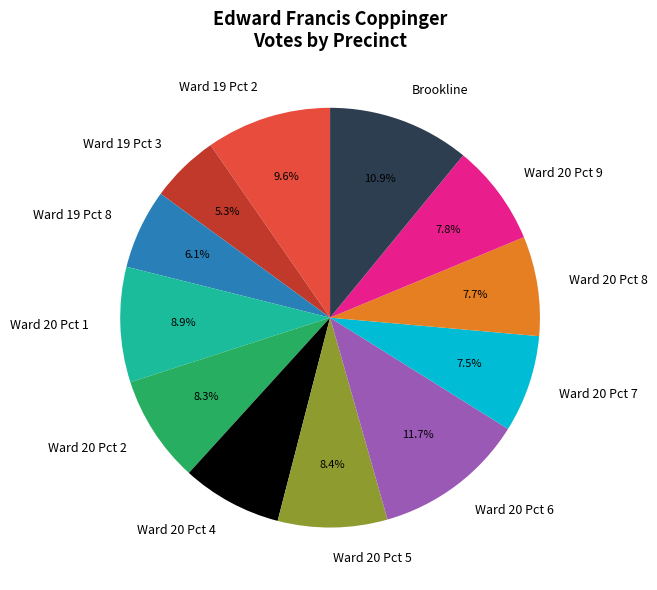

Approximately how many times larger is the value at Brookline compared to Ward 20 Pct 2?

1.3